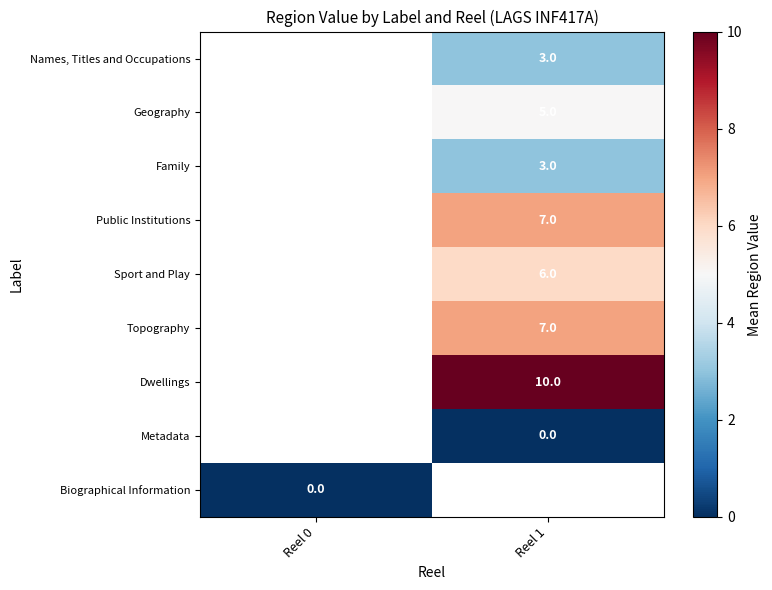

The Names, Titles and Occupations series shows 2 at Reel 1. True or false?

False